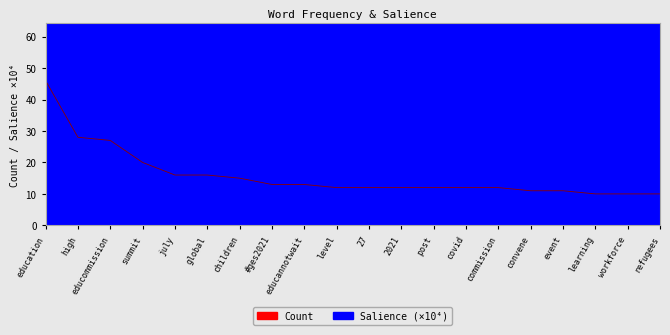

True or false: Salience and Count cross at least once.

False